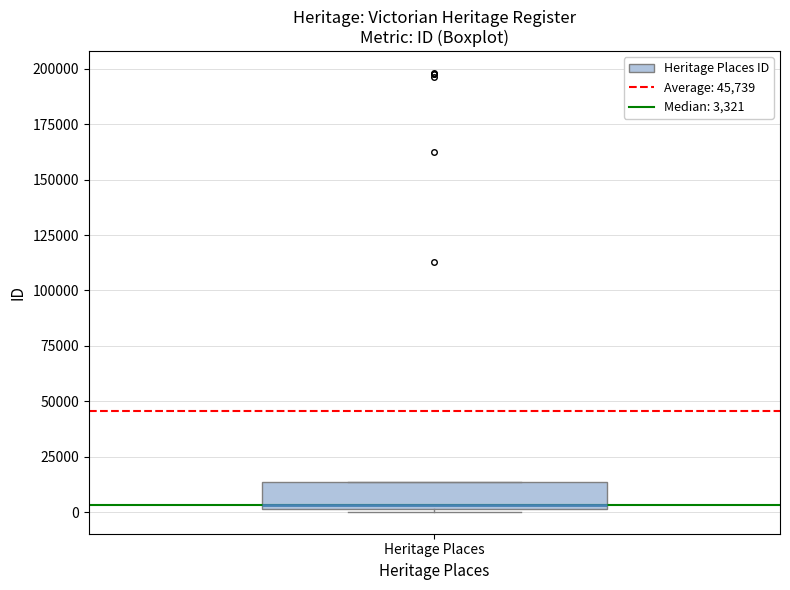

Read this box plot against the y-axis: the position of the median line, the range covered by the box, and the ends of both whiskers. The values are not printed on the chart, so give them approximately, as read against the axis.

median 5000, box 0 to 15000, whiskers 0 to 15000